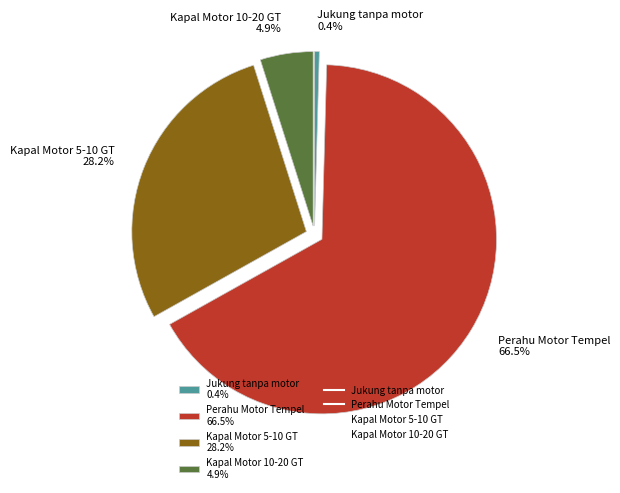

Rank the categories by value from highest to lowest.

Perahu Motor Tempel, Kapal Motor 5-10 GT, Kapal Motor 10-20 GT, Jukung tanpa motor